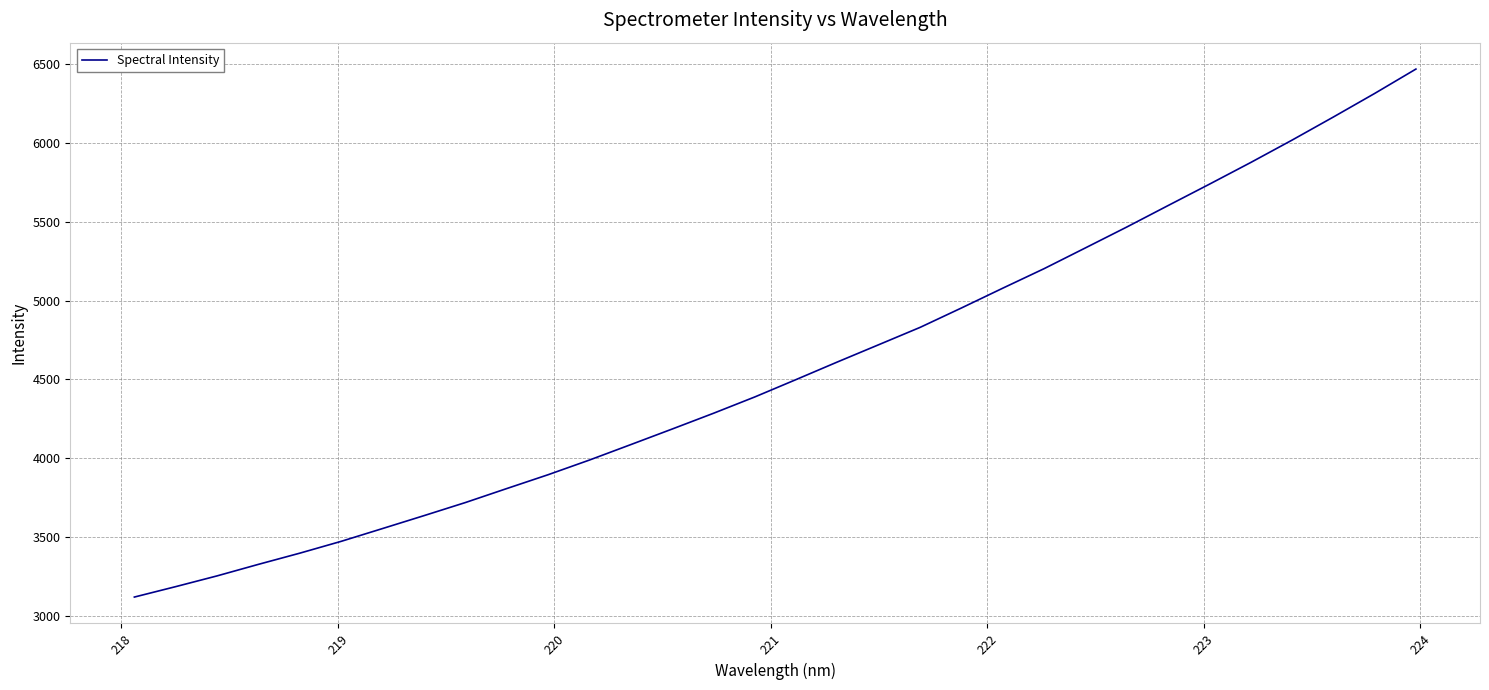

True or false: the data has more than 1 interior local peaks.

False